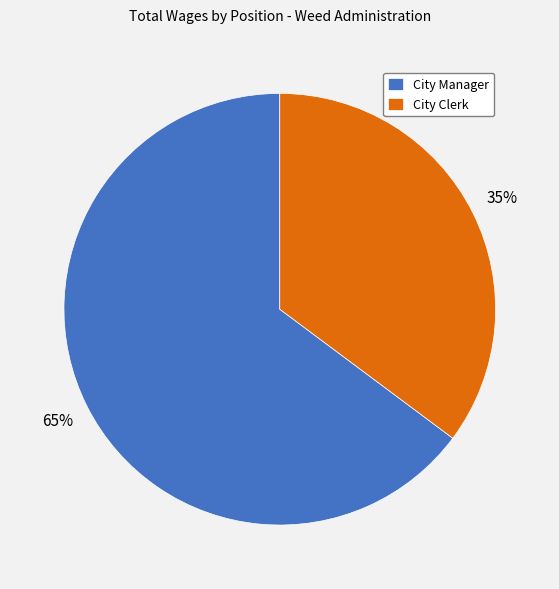

How many segments does this pie chart have?

2